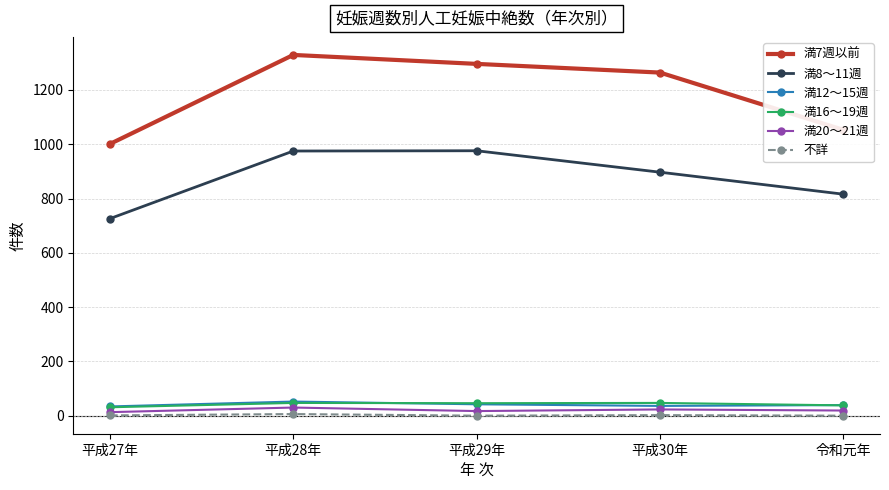

Is the value of 満7週以前 at 平成27年 greater than the value of 満20～21週 at 平成28年?

Yes